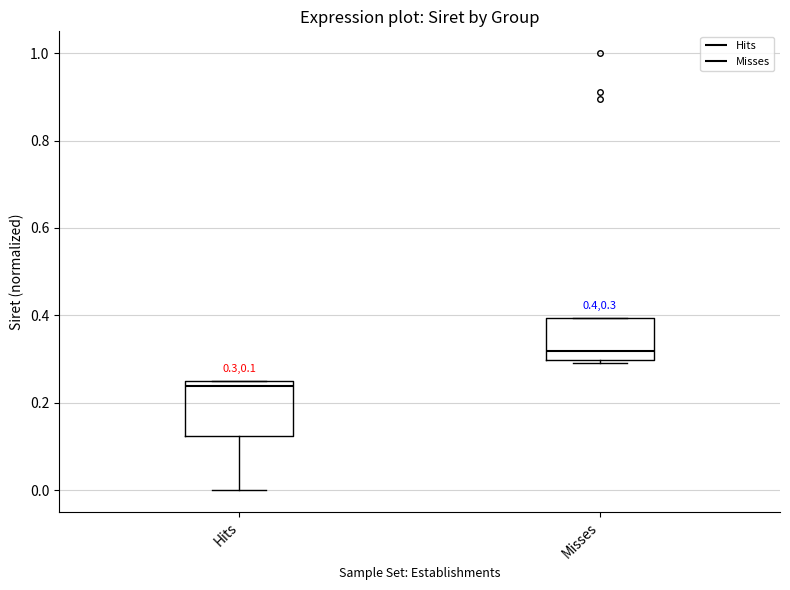

Comparing the boxes themselves (not the whiskers), which one is the tallest?

Hits